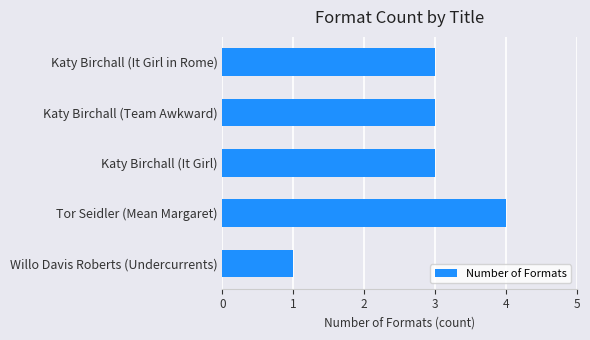

What is the average value?

3